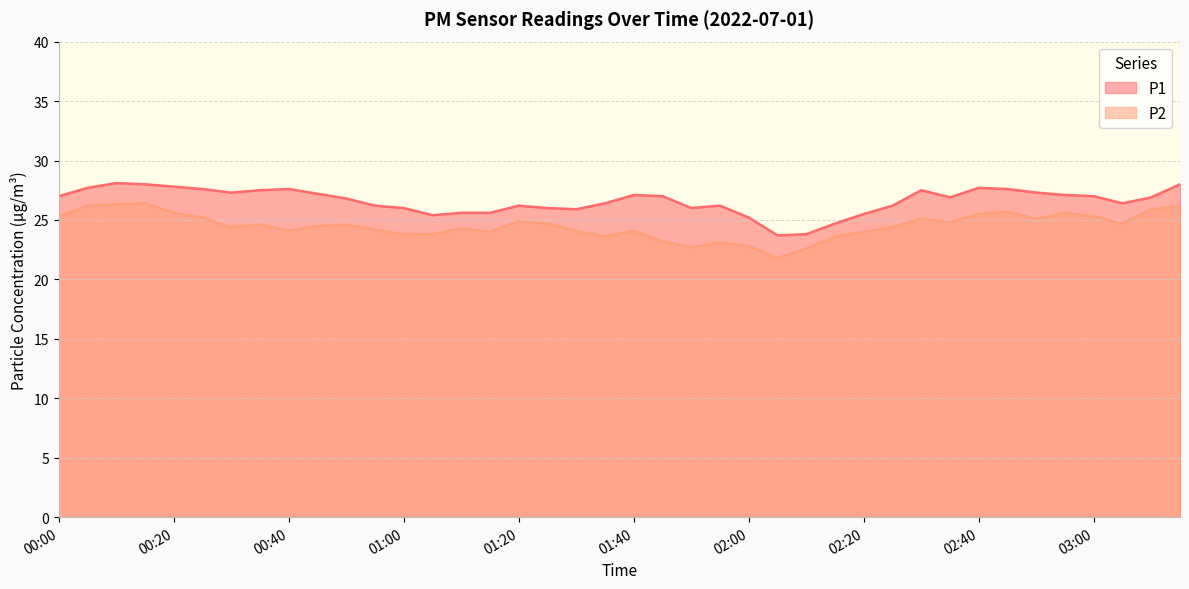

Does the chart have visible grid lines?

Yes